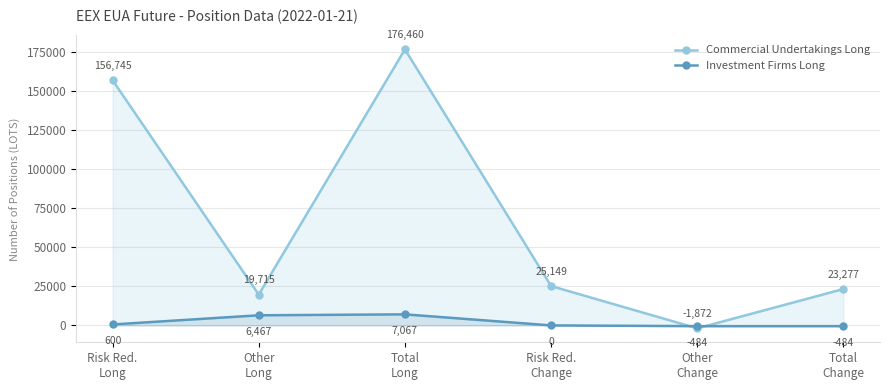

At which category is the sum across all series the highest?

Total
Long